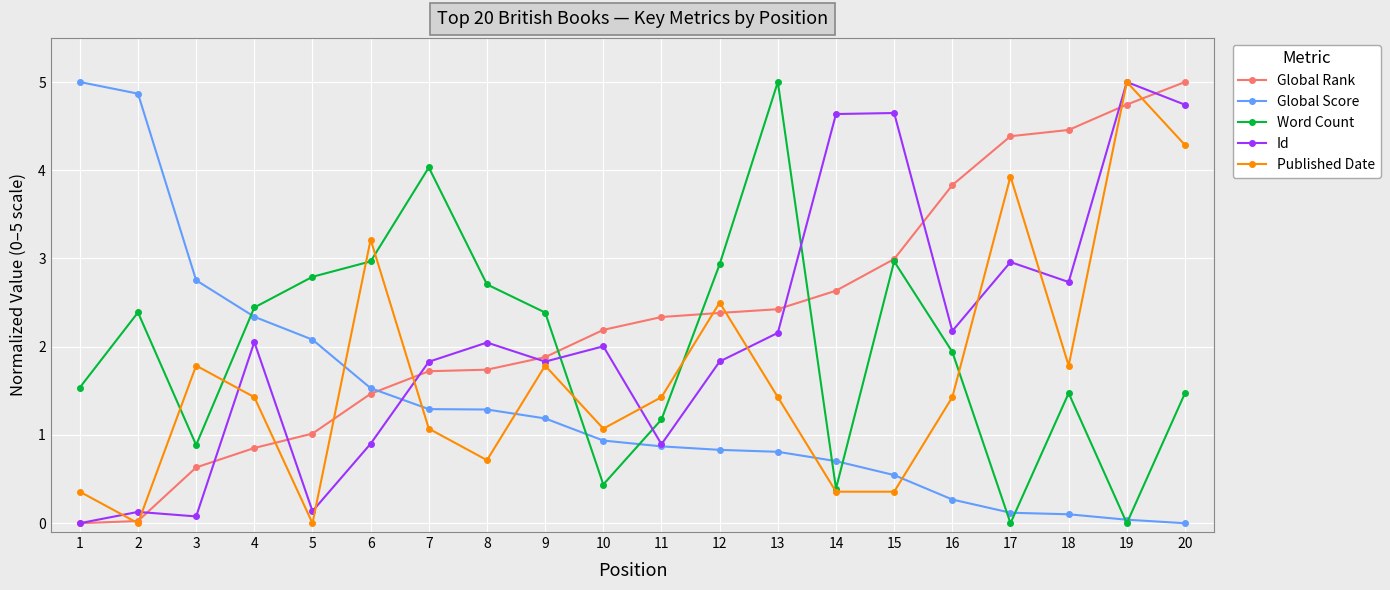

The Global Rank series shows 0.0 at 1. True or false?

True